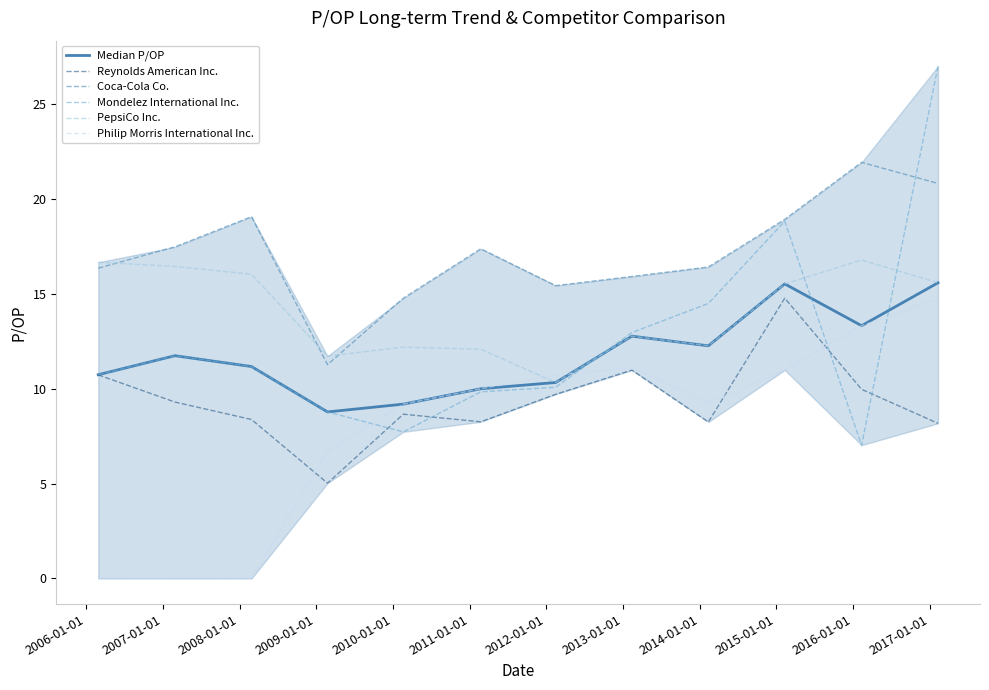

What is the minimum value for PepsiCo Inc.?

10.3